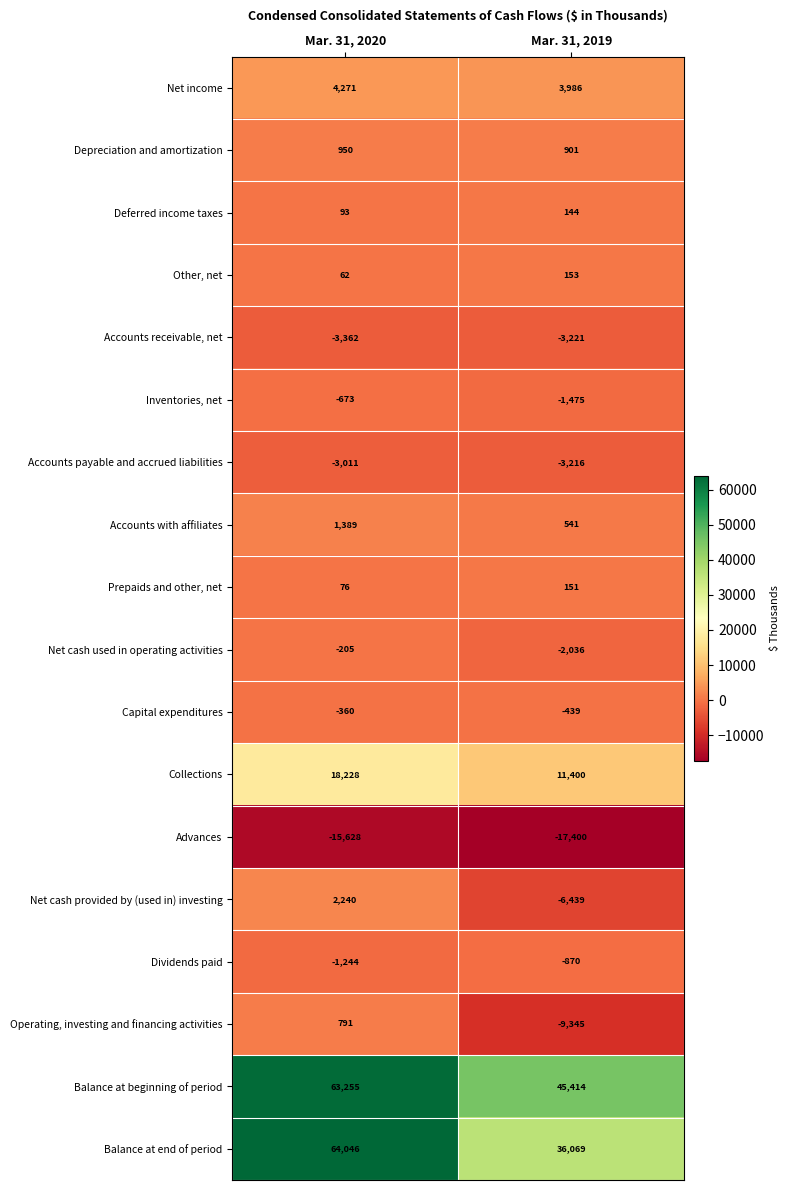

What is the average value of the Advances series?

-16514